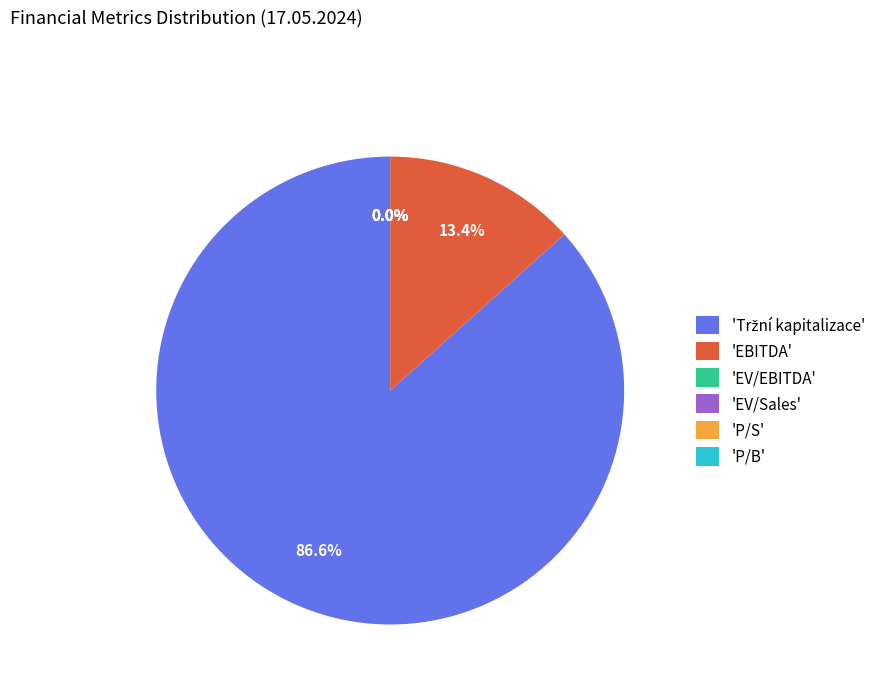

Is there any slice that represents more than half of the pie?

Yes